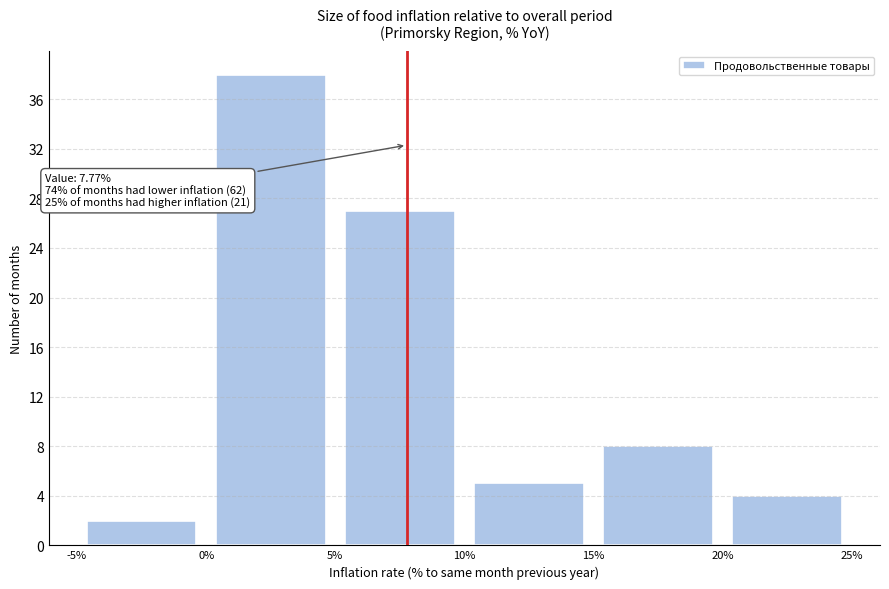

Which range on the x-axis has the tallest bar?

0% to 5%